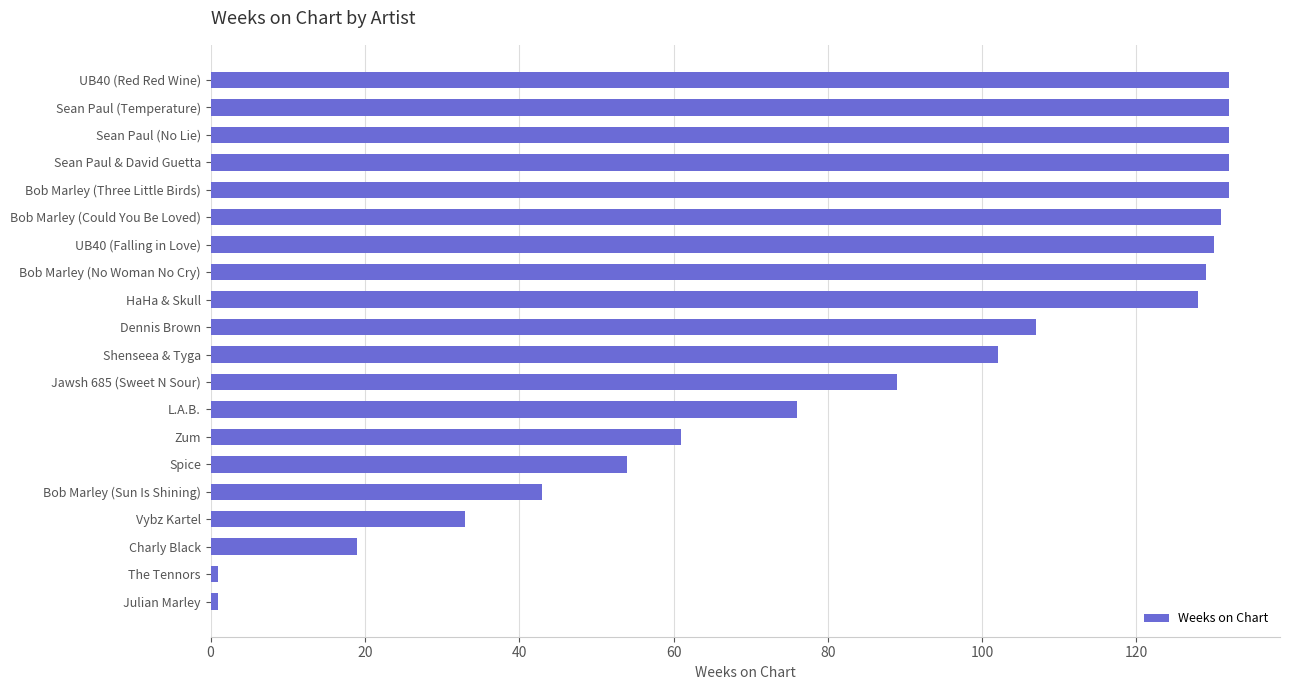

Reading top to bottom, what are all the values shown in this chart?

132	132	132	132	132	131	130	129	128	107	102	89	76	61	54	43	33	19	1	1